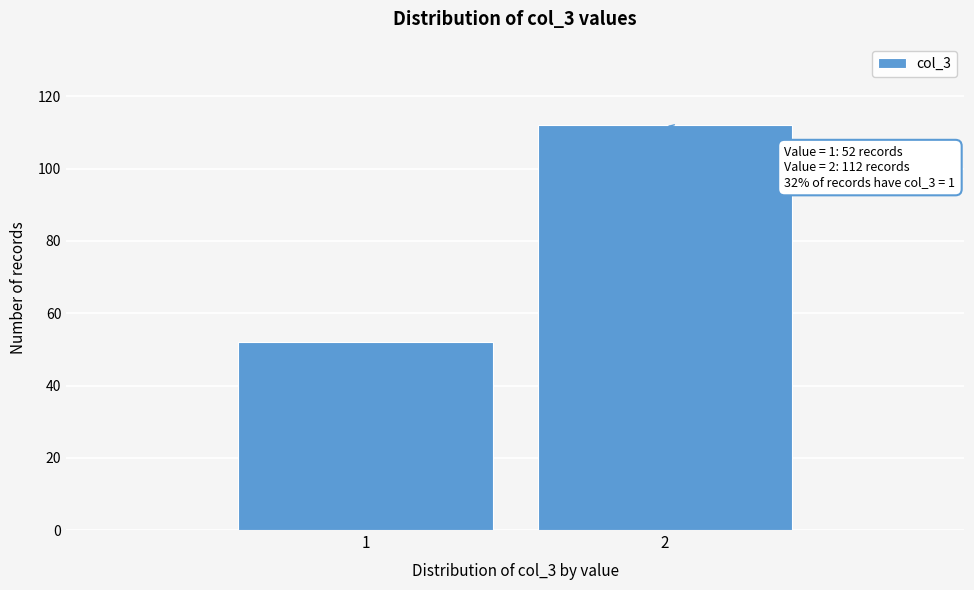

Reading right to left, extract all data points from this chart.

2=112	1=52